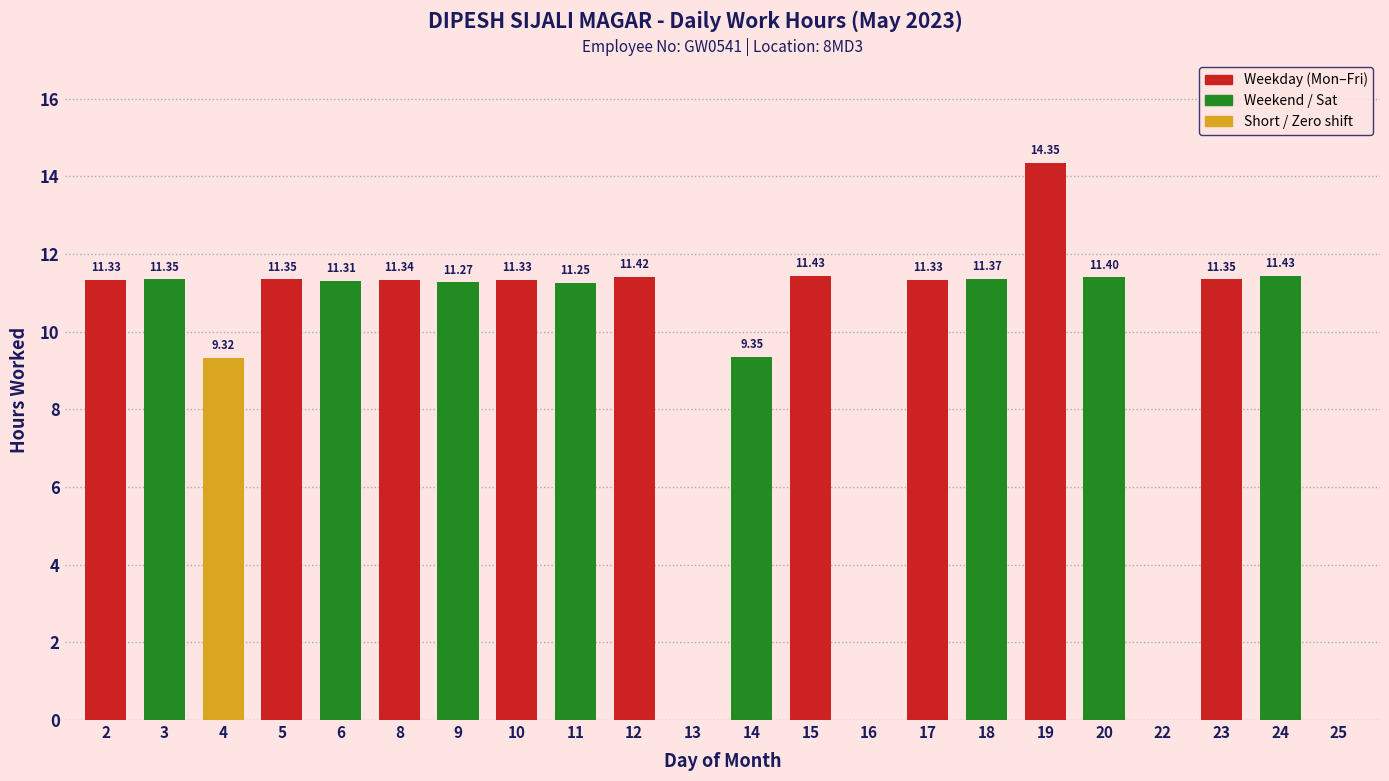

What is the change in value from 13 to 20?

+11.4